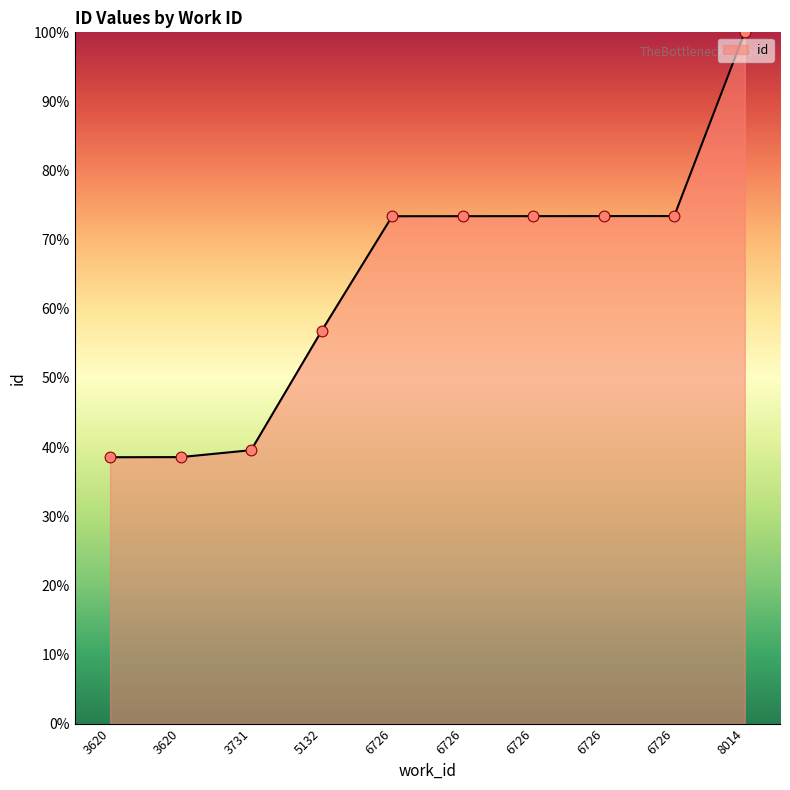

Between 3620 and 3731, which is larger?

3731